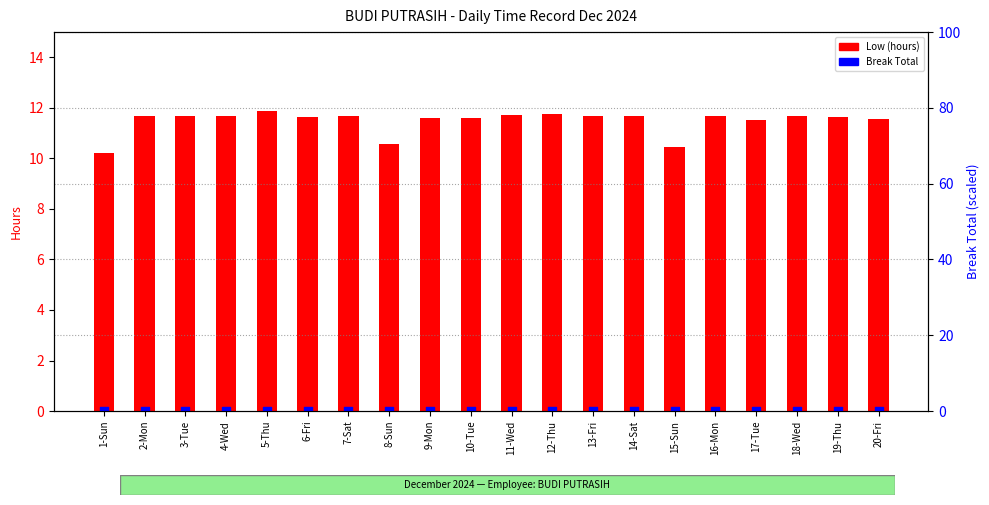

Which series has the largest total across all categories?

Low (hours)